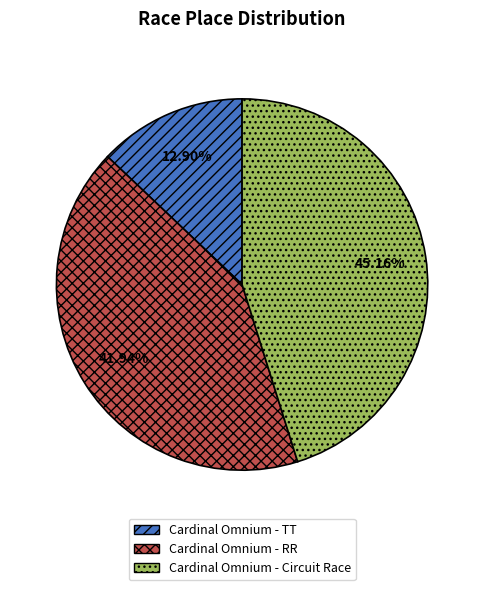

What is the smallest slice in the pie chart?

Cardinal Omnium - TT